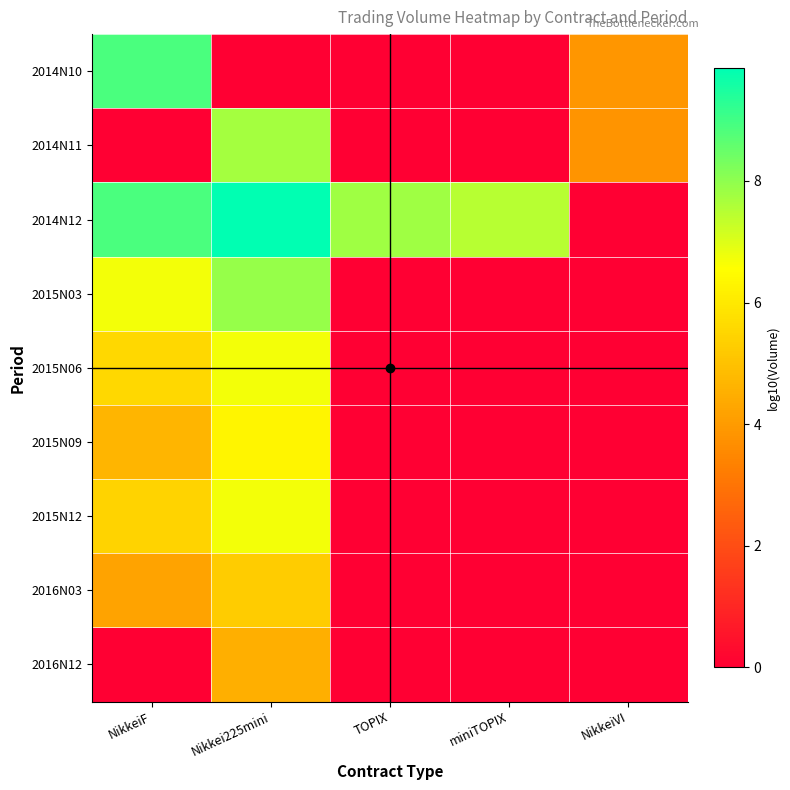

Which series has the largest range (max minus min)?

2014N12